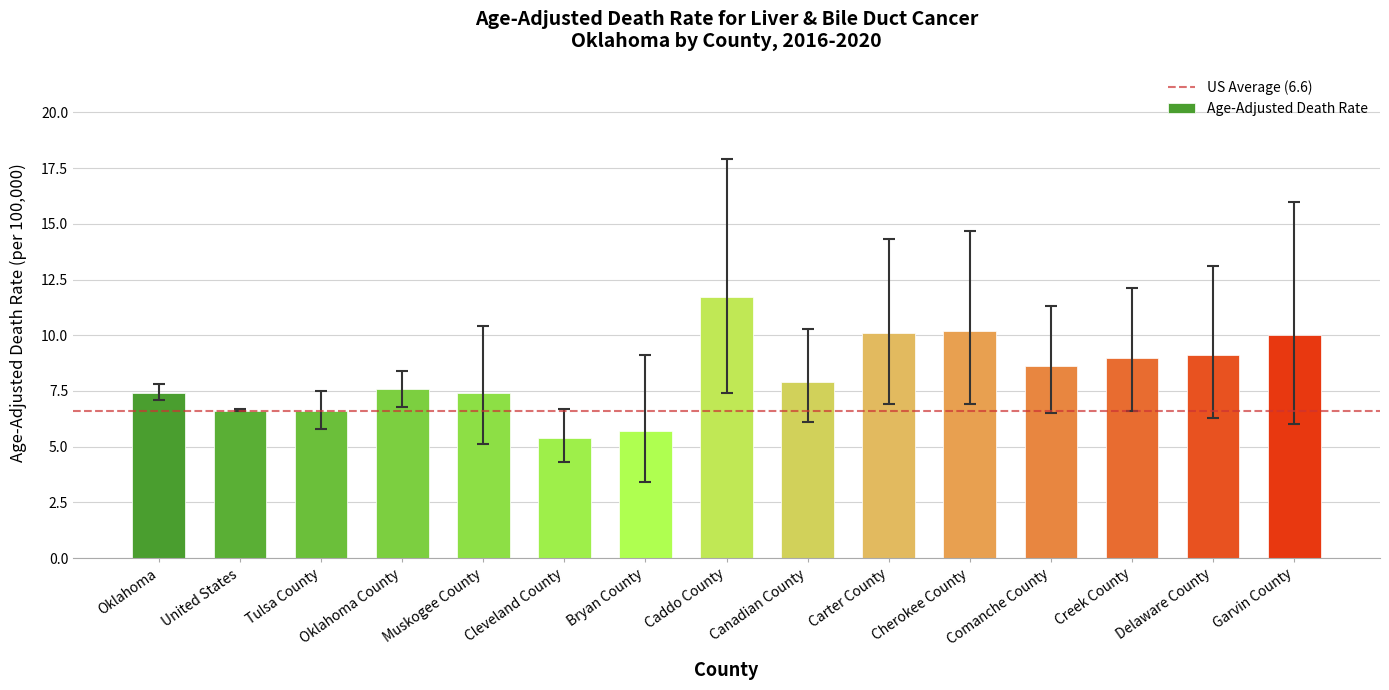

The chart shows a value of 5.7 at Bryan County. True or false?

True